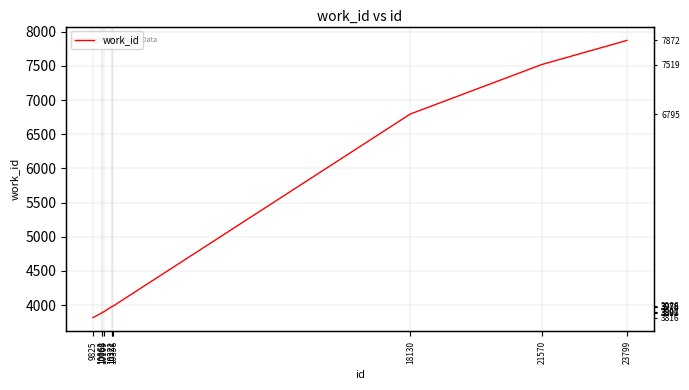

How many lines are shown in the chart?

1